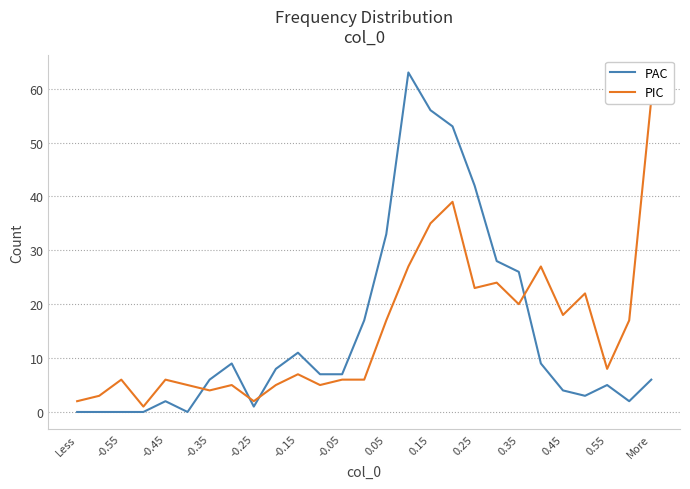

Which series ends up on top after the final intersection of PIC and PAC?

PIC